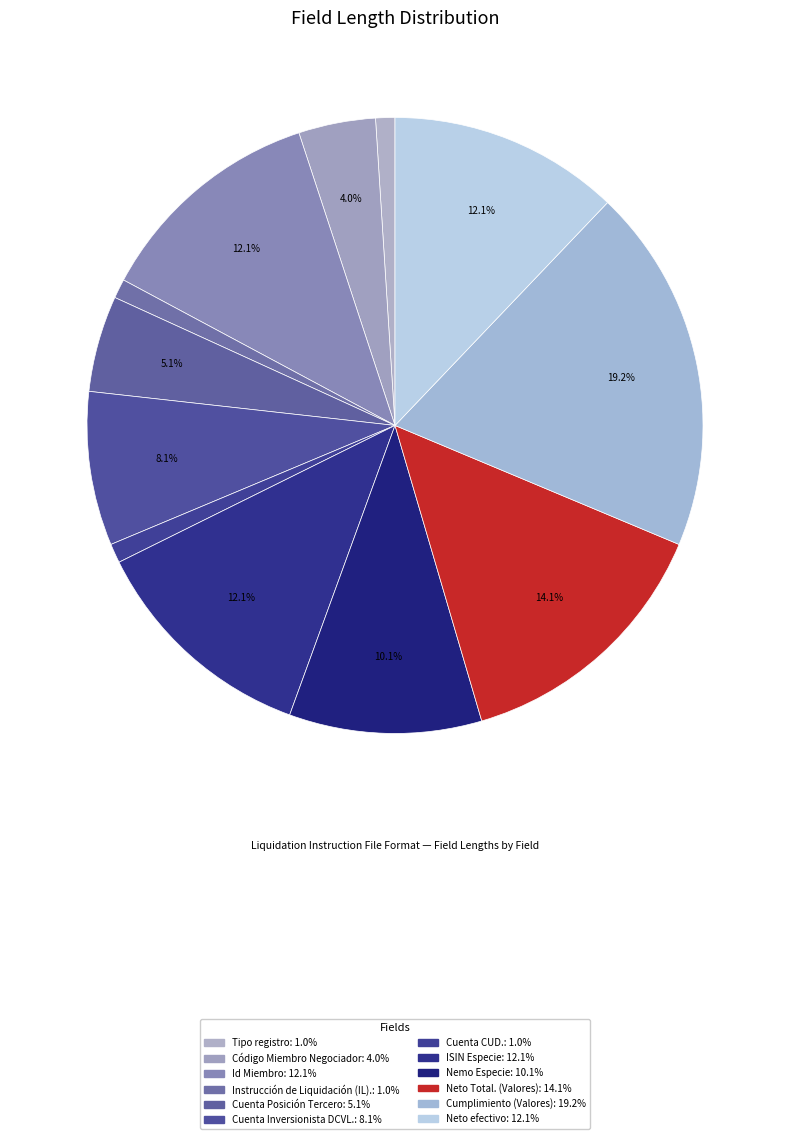

The Cuenta Posición Tercero slice represents 1% of the pie. True or false?

False